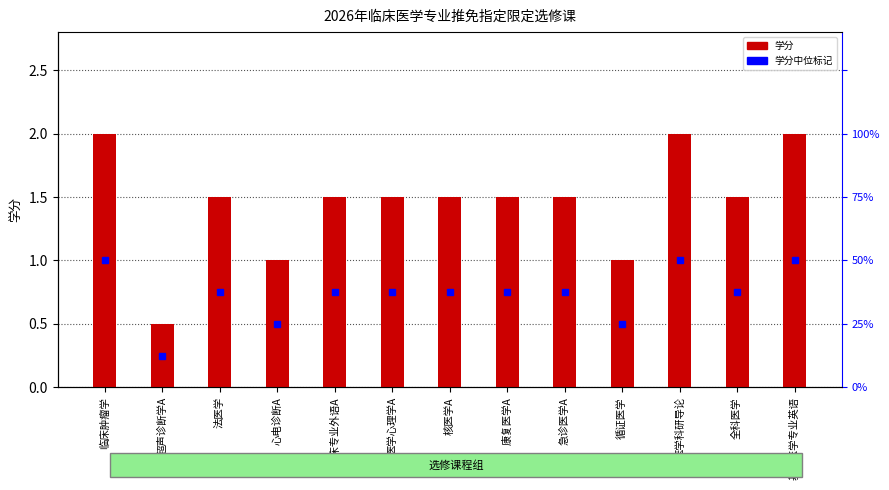

What is the approximate value at 法医学?

1.5